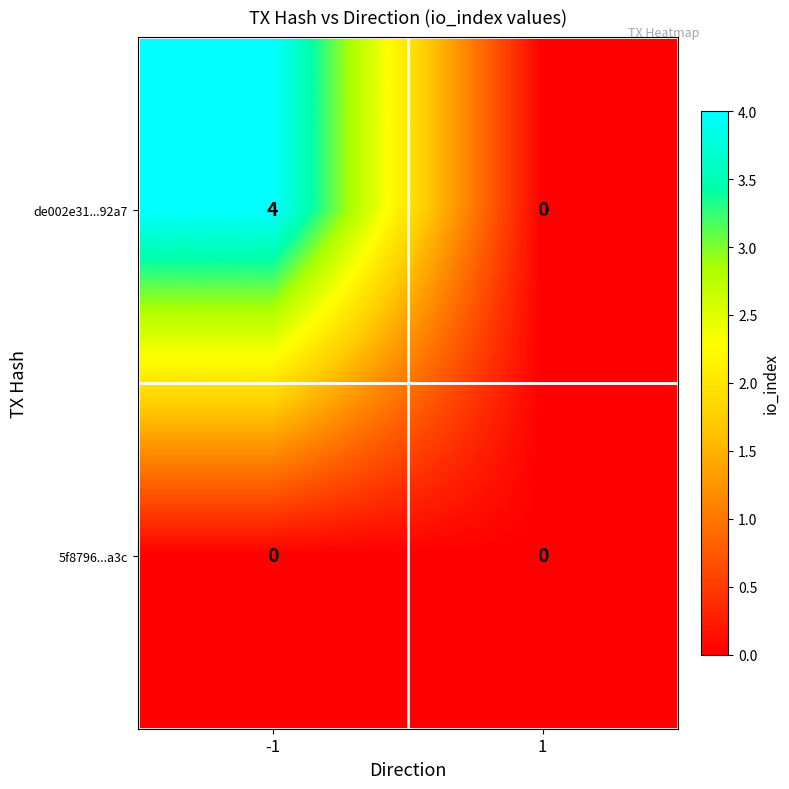

Rank the series by their maximum value, from highest to lowest.

de002e31...92a7, 5f8796...a3c